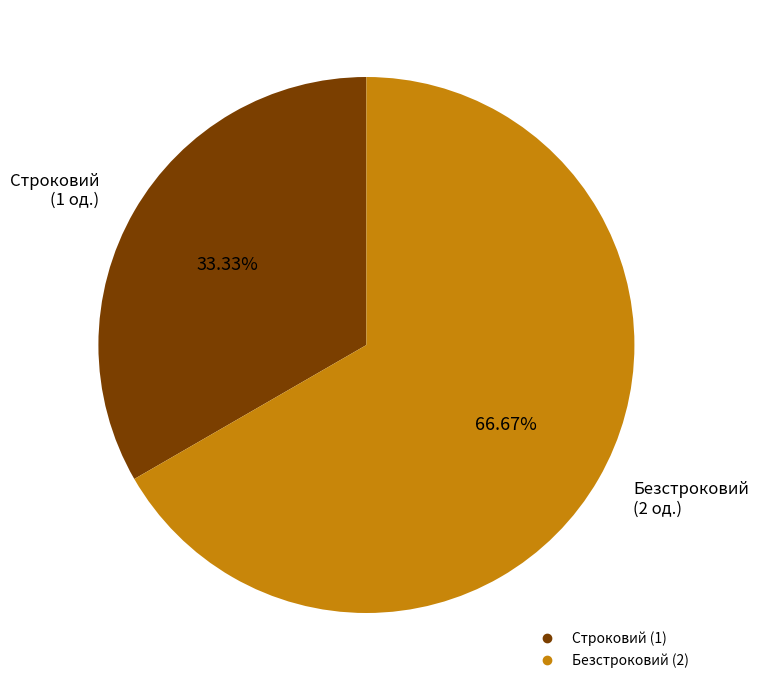

Rank the categories by value from lowest to highest.

Строковий, Безстроковий